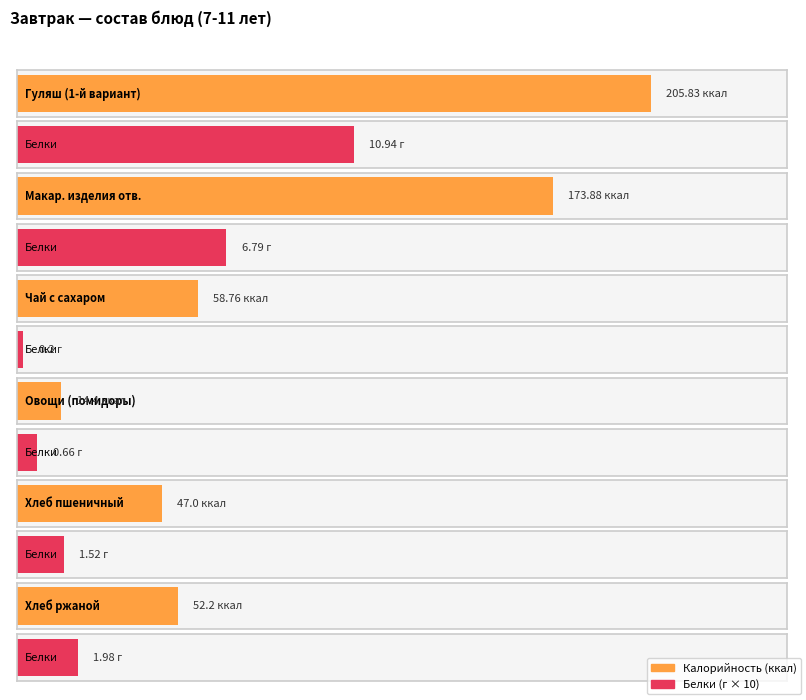

Reading left to right, transcribe all the data shown in this chart.

Калорийность: 205.8	173.9	58.8	14.4	47.0	52.2
Белки: 10.9	6.8	0.2	0.7	1.5	2.0